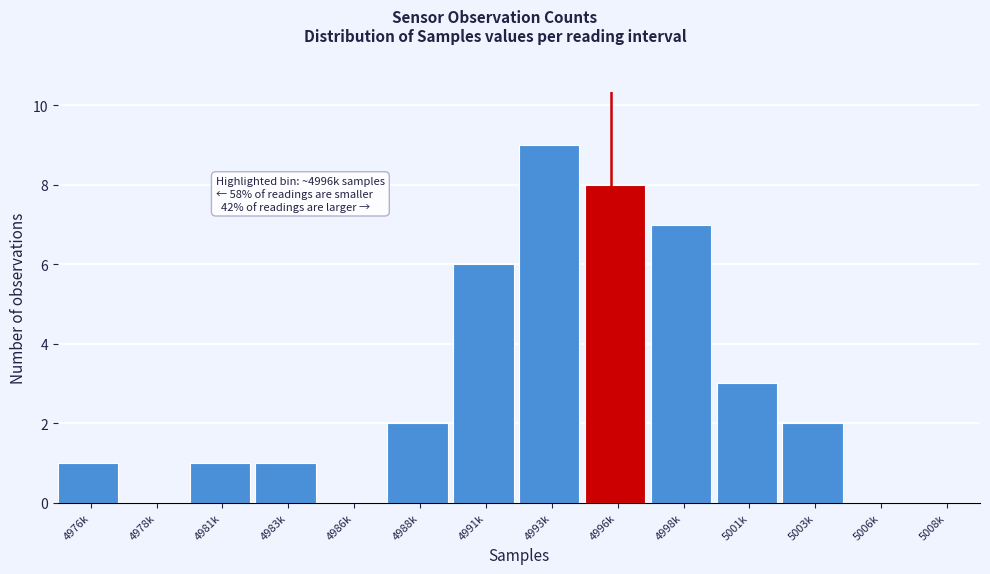

Reading left to right, list all the values displayed in this chart.

4976k=1	4978k=0	4981k=1	4983k=1	4986k=0	4988k=2	4991k=6	4993k=9	4996k=8	4998k=7	5001k=3	5003k=2	5006k=0	5008k=0